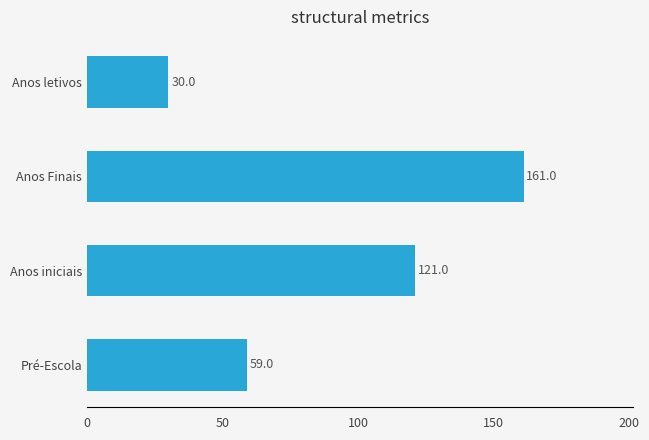

At which label is the value closest to 95?

Anos iniciais